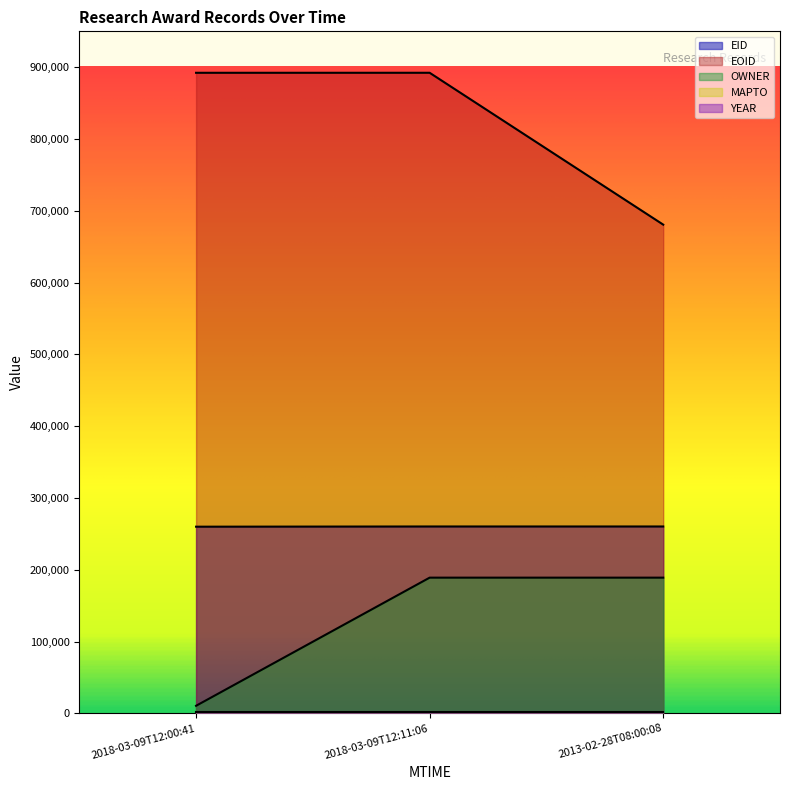

At how many categories does at least one series exceed 523443?

3